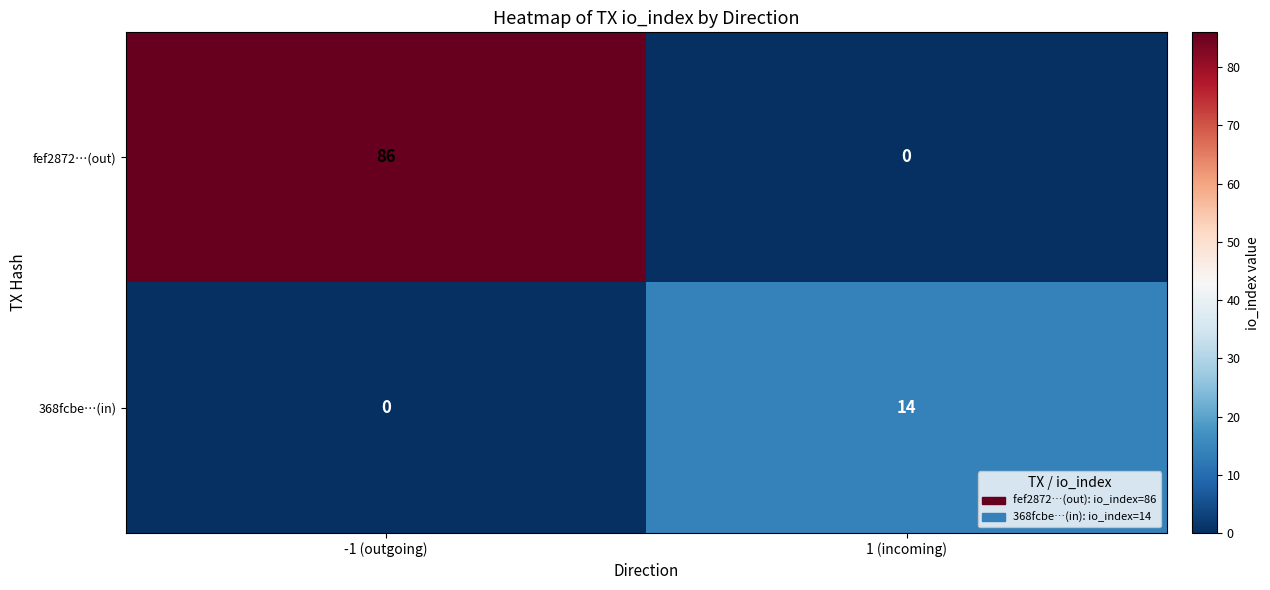

Between -1 (outgoing) and 1 (incoming), which series saw the biggest shift?

fef2872…(out)